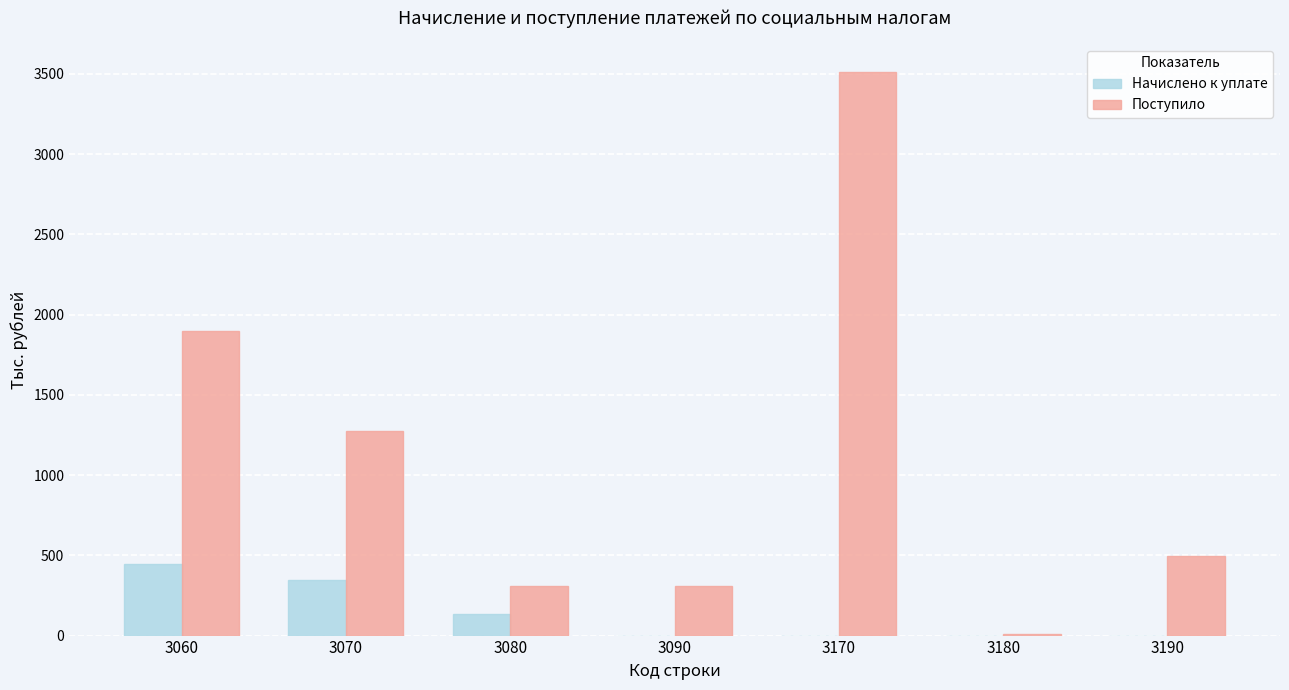

Between 3060 and 3090, which series saw the biggest shift?

Поступило